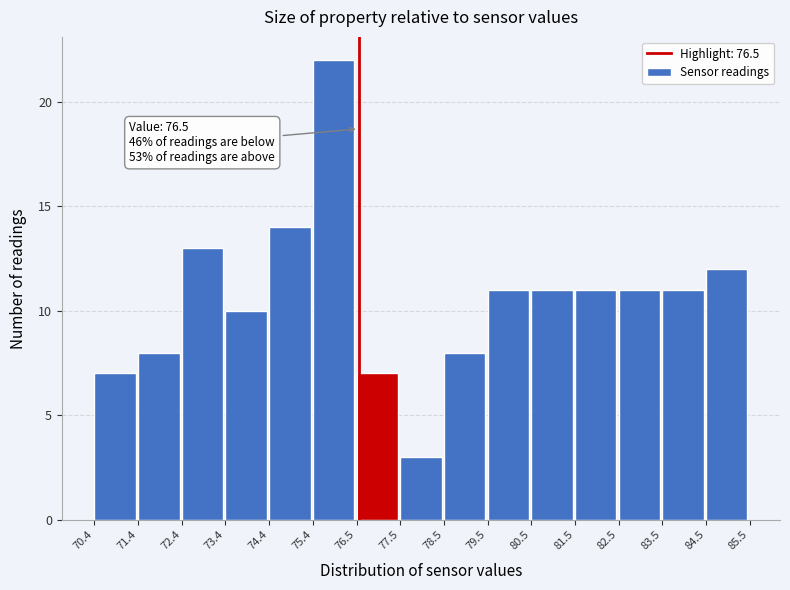

Which range on the x-axis has the tallest bar?

75.4 to 76.5